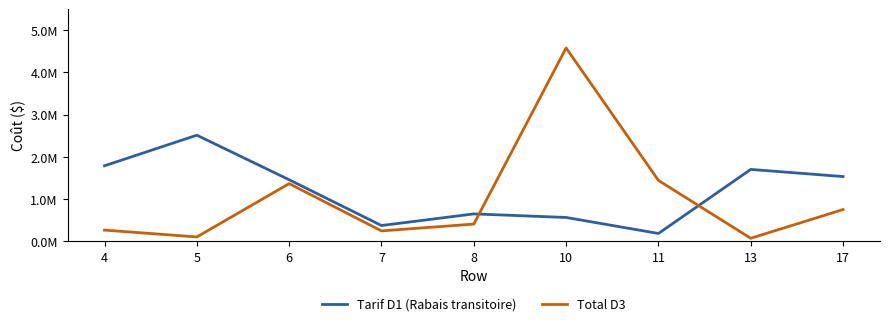

Which series has the largest range (max minus min)?

Total D3